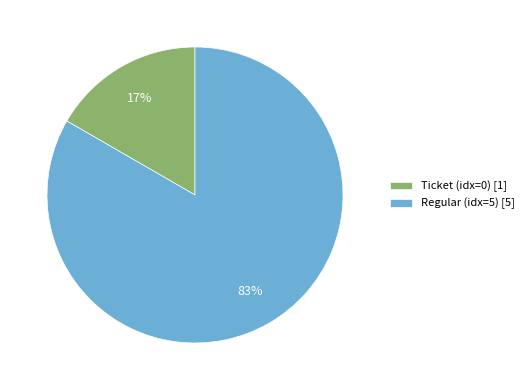

Count the number of slices in the pie.

2